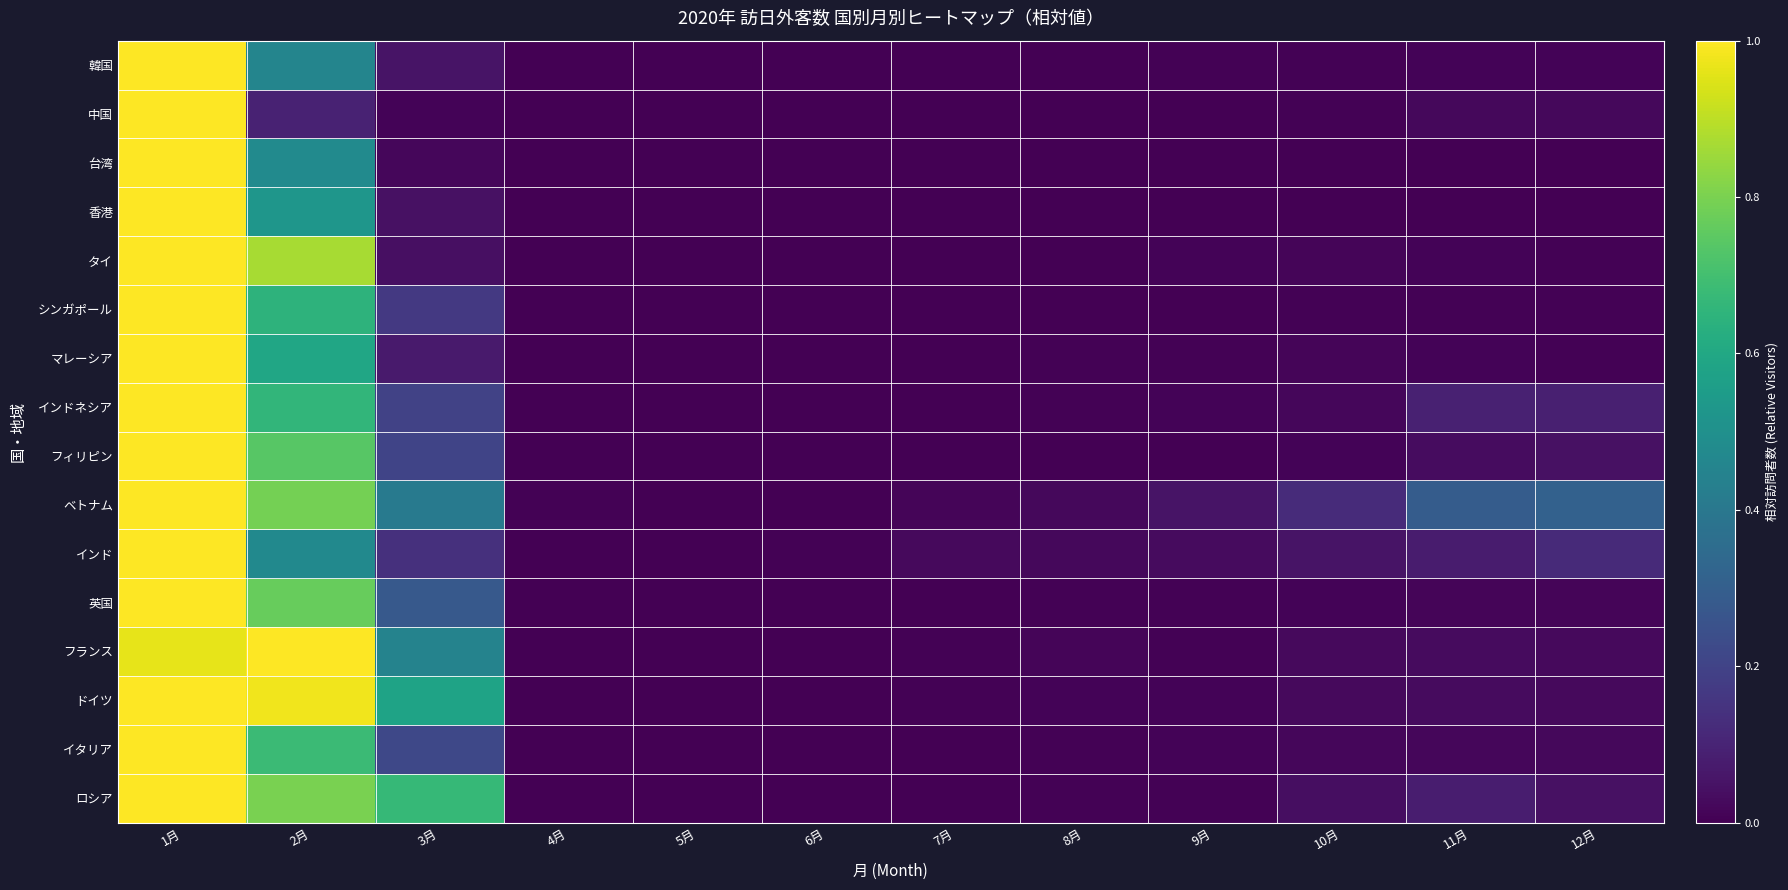

At how many categories does at least one series exceed 0?

12